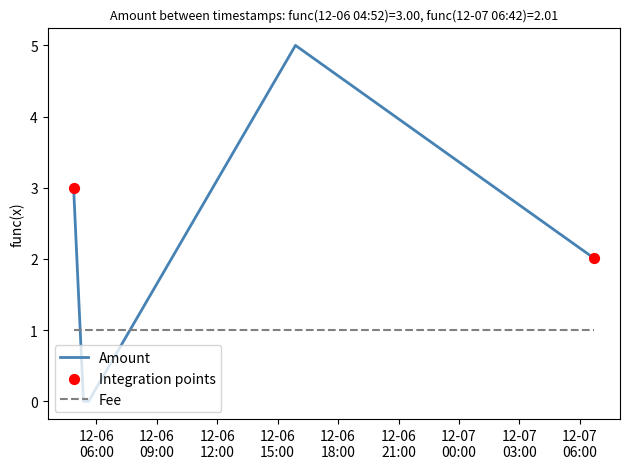

Which series has the largest total across all categories?

Amount